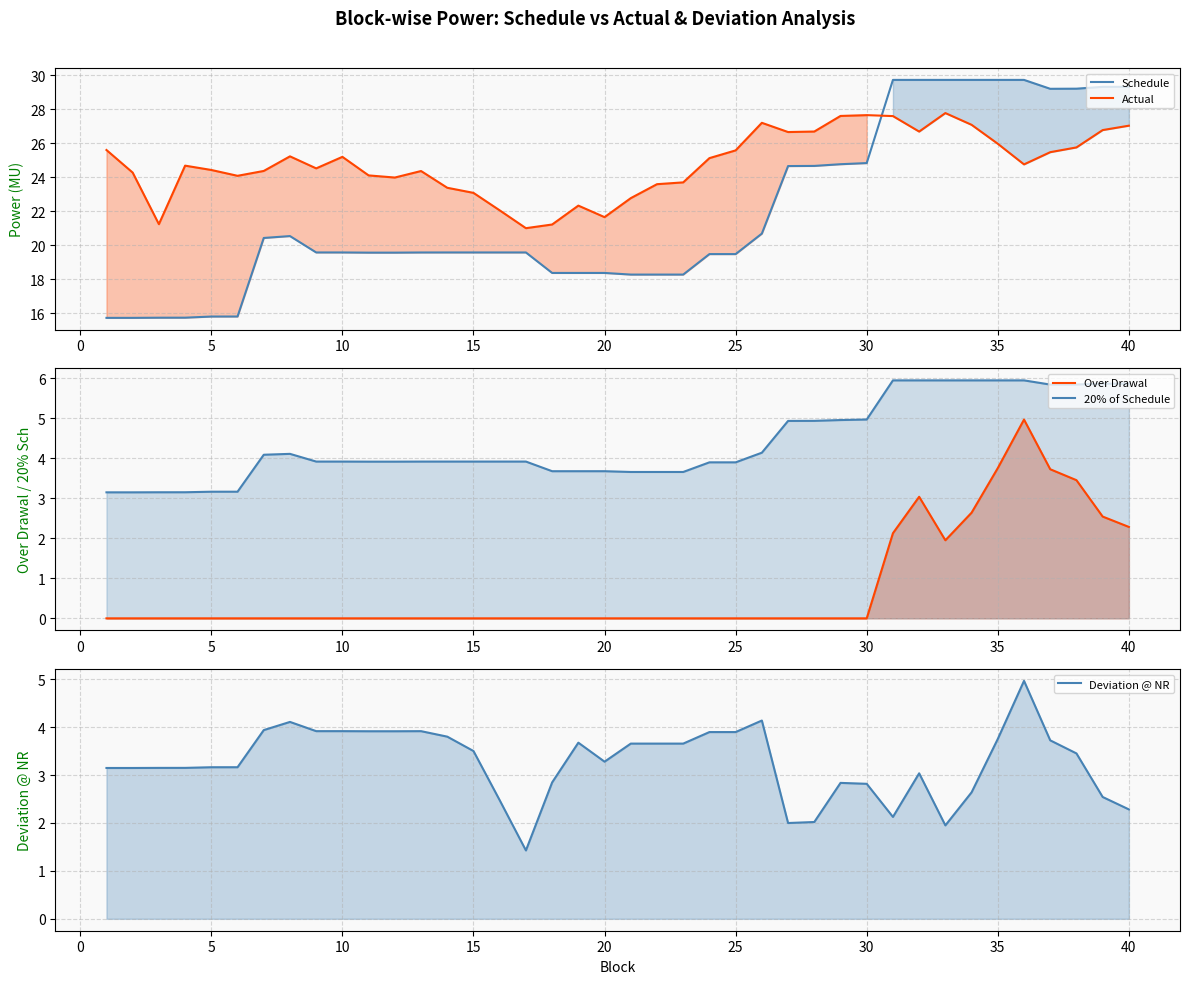

At how many categories does at least one series exceed 15?

40